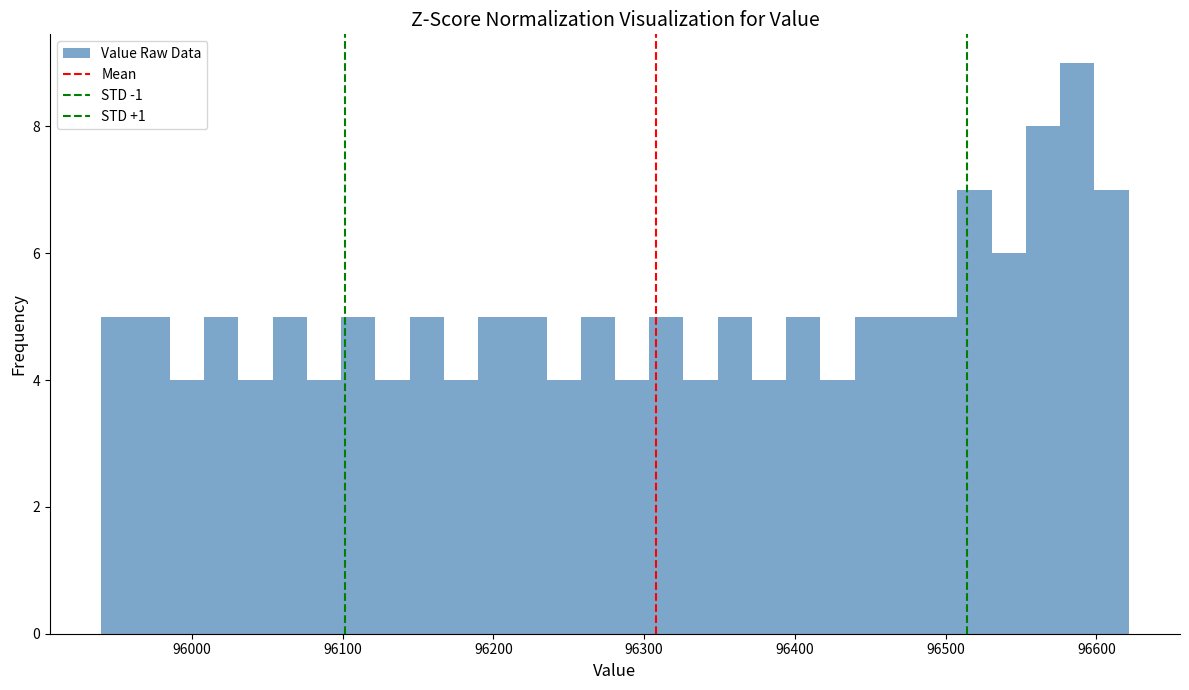

Around what value on the x-axis is the tallest bar? Give the approximate position of its centre, as read against the axis.

96590